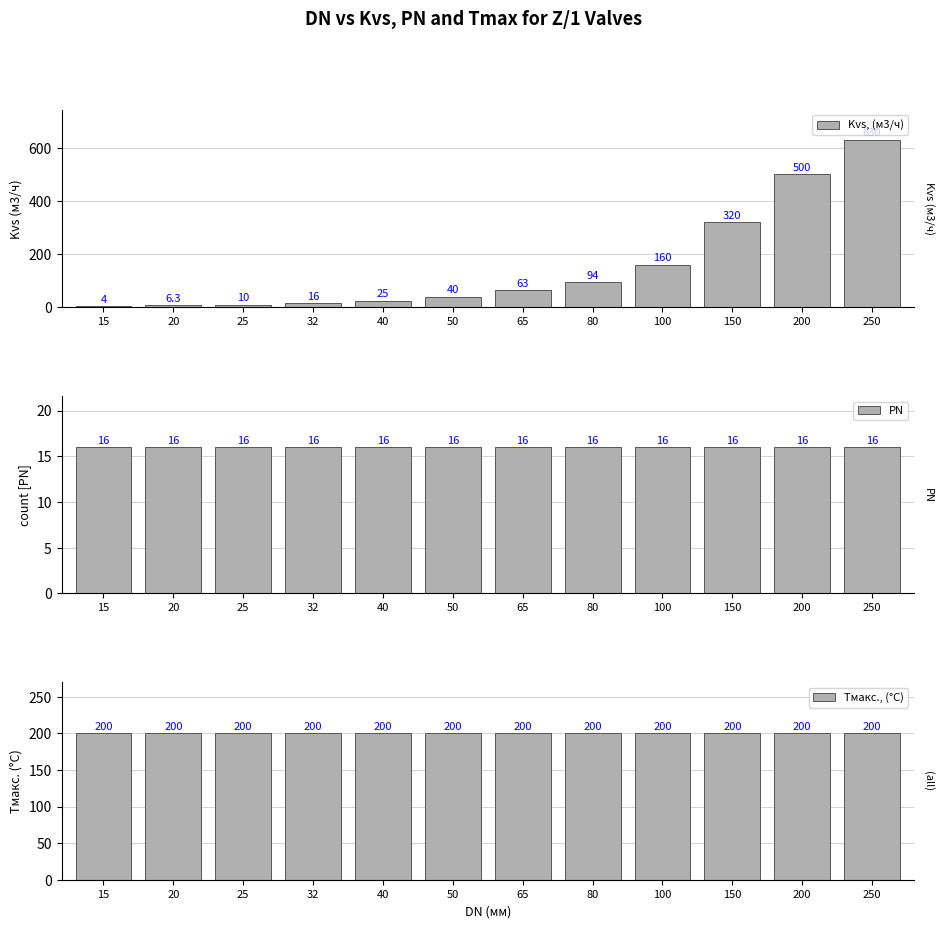

How many data points does each series have?

12